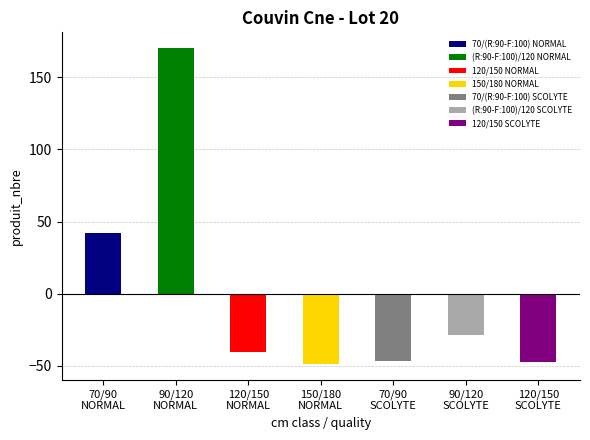

At which label does produit_nbre reach its peak?

(R:90-F:100)/120 NORMAL